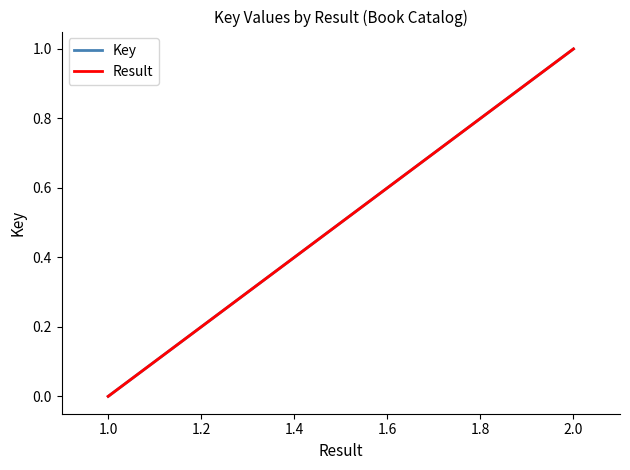

What is the difference between the maximum and minimum values in the Result series?

1